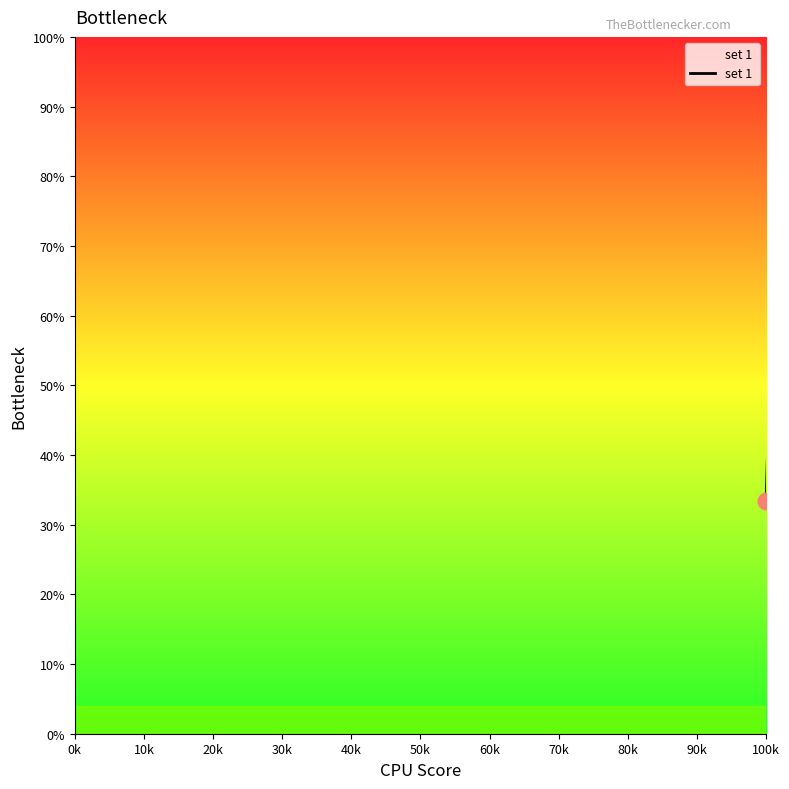

What is the difference between the maximum and second lowest values?

33.3